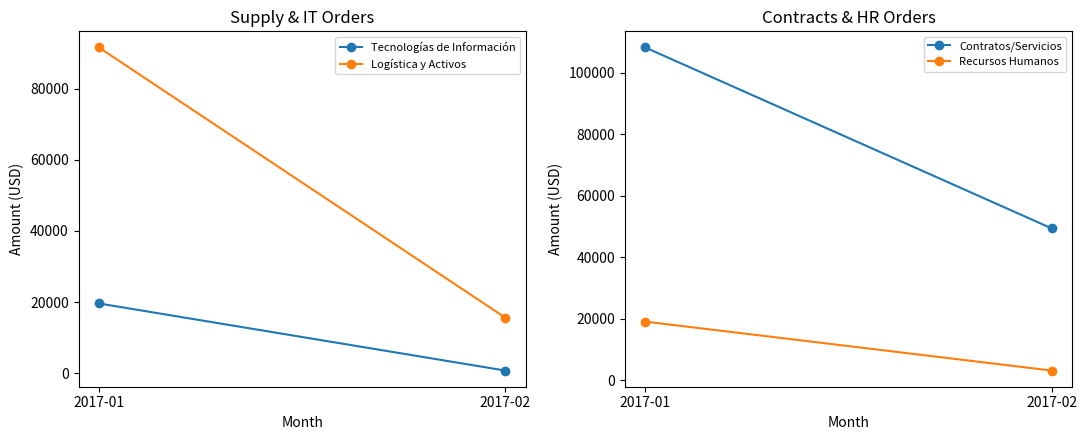

Which series has the widest spread of values?

Logística y Activos